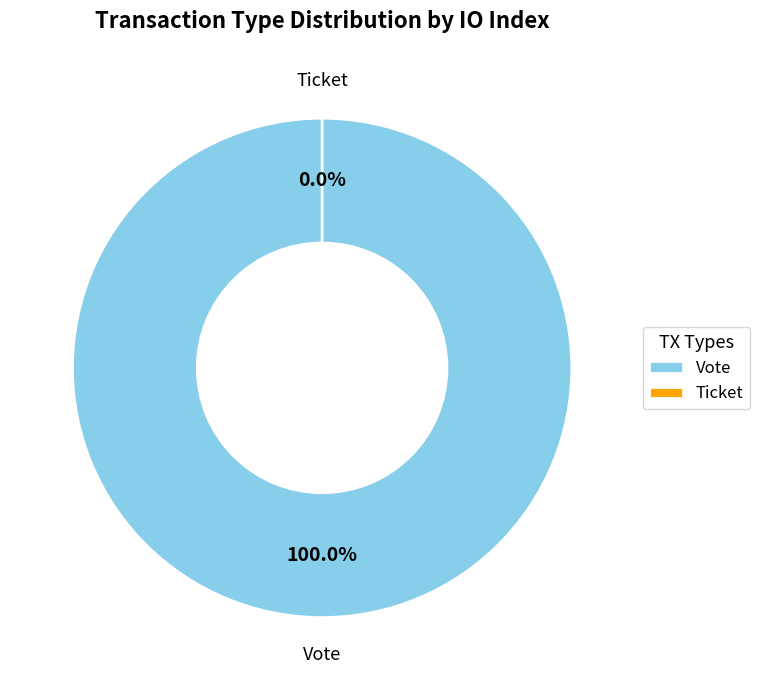

Which slice is the largest?

Vote